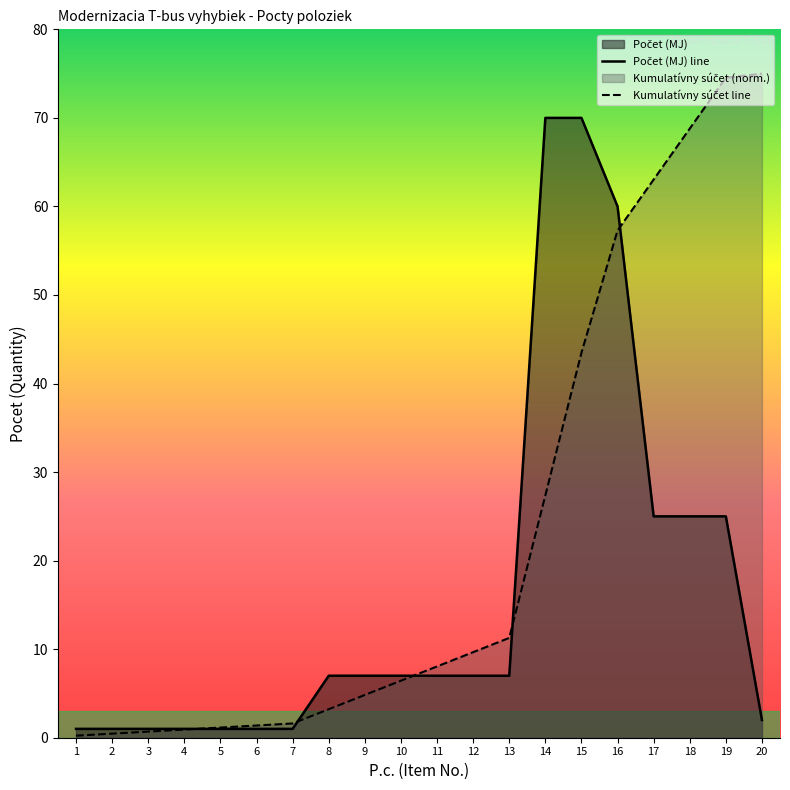

Reading left to right, transcribe all the data shown in this chart.

1=1	2=1	3=1	4=1	5=1	6=1	7=1	8=7	9=7	10=7	11=7	12=7	13=7	14=70	15=70	16=60	17=25	18=25	19=25	20=2